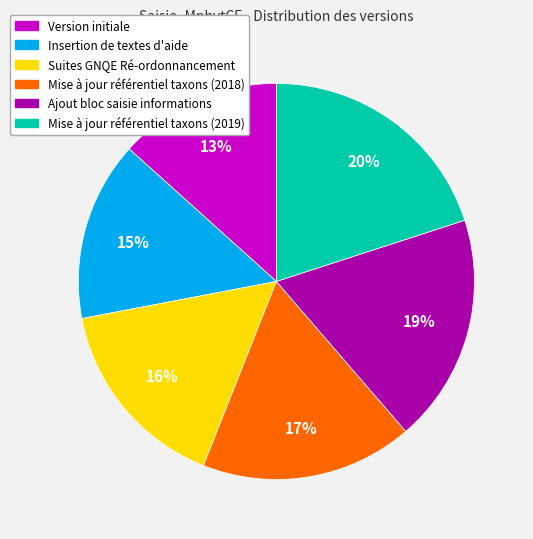

To the nearest percent, what is the combined percentage of Mise à jour référentiel taxons (2019) and Version initiale?

33%